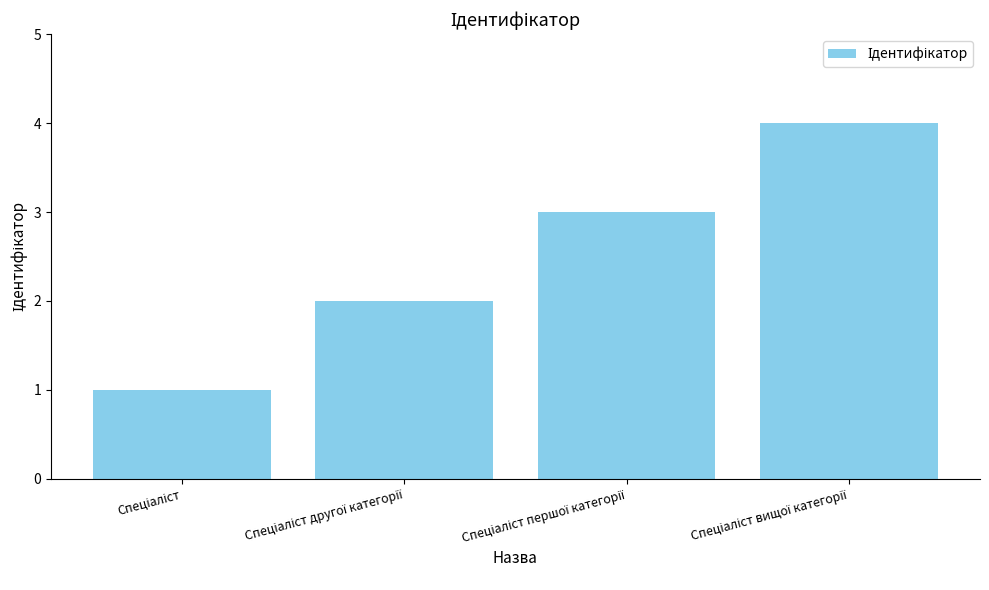

What is the sum of all values?

10